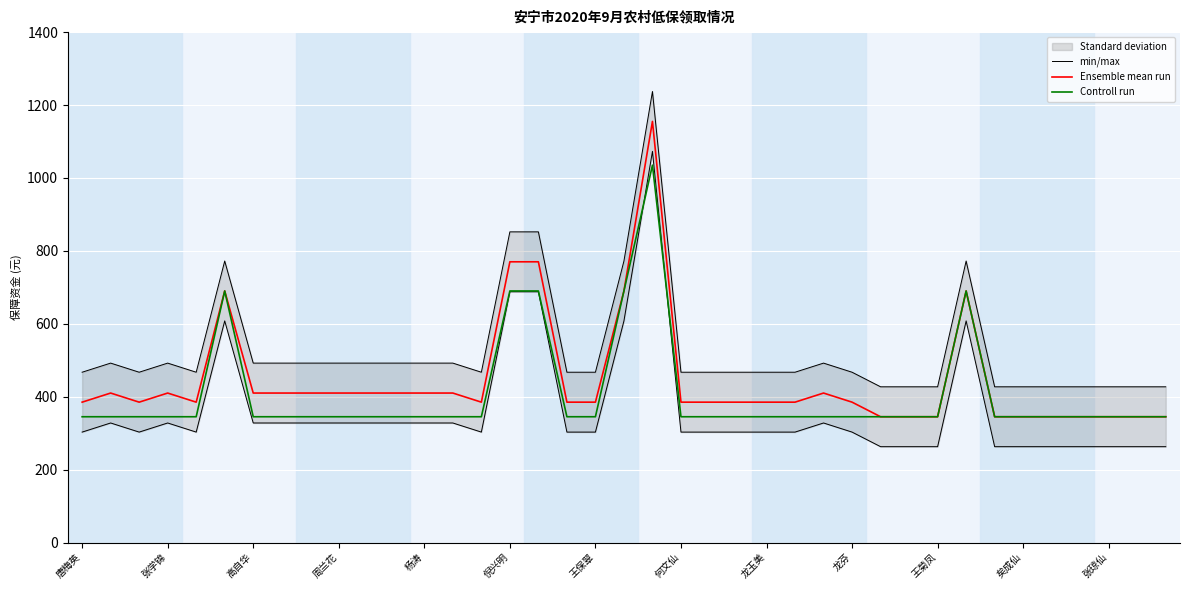

What is the smallest value displayed?

345.0